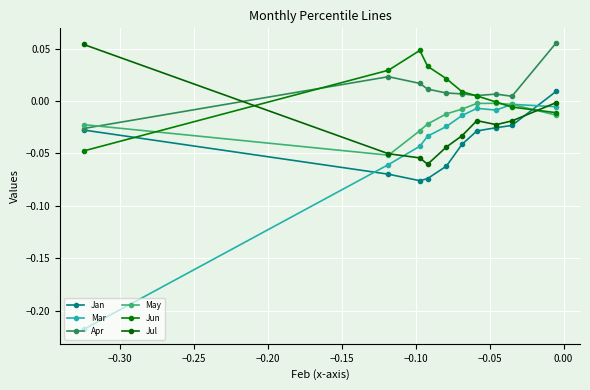

What is the difference between the maximum and minimum values in the Jan series?

0.1